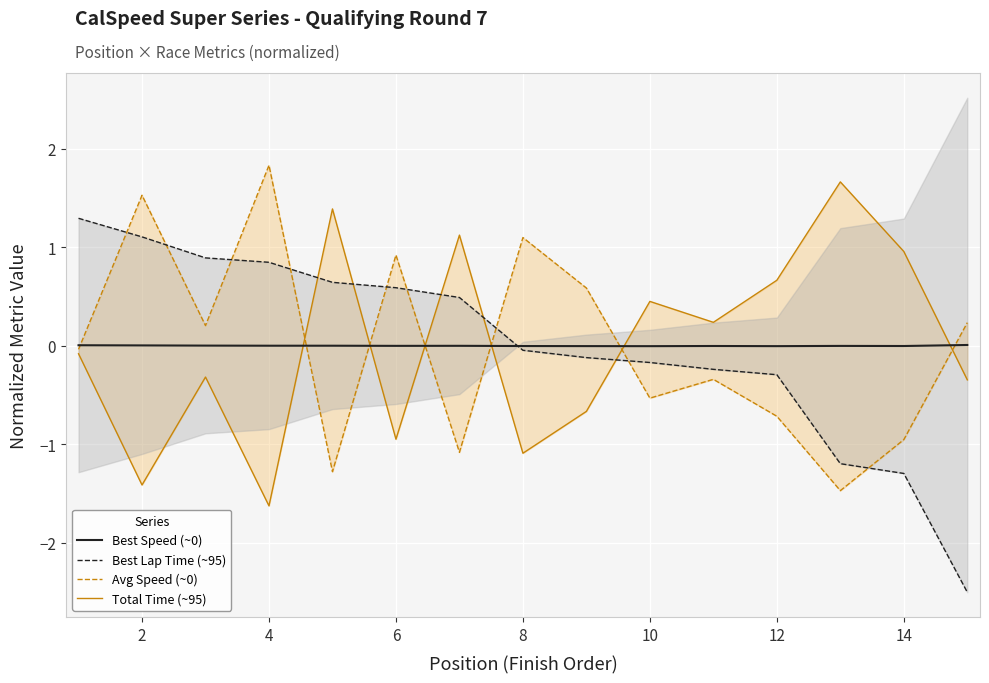

The Best Speed (~0) series shows -0.0 at 6. True or false?

True